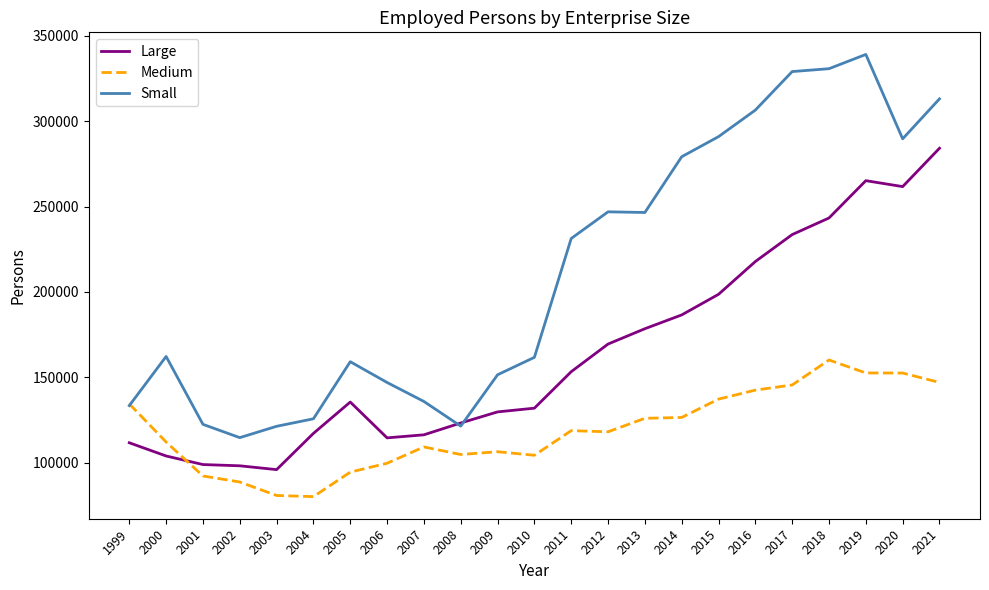

Count the number of data series in this chart.

3